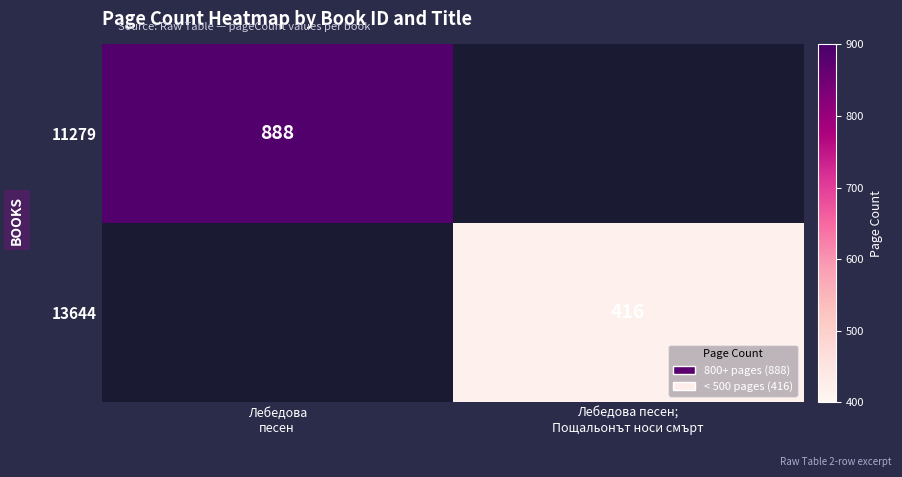

The 11279 series shows 0 at Лебедова песен; Пощальонът носи смърт. True or false?

True